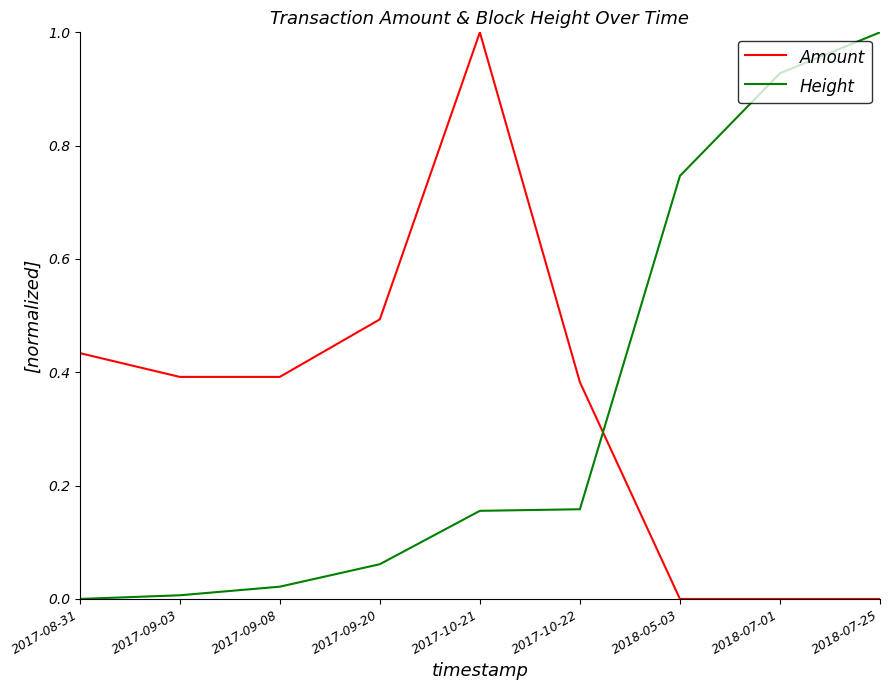

How many lines are shown in the chart?

2